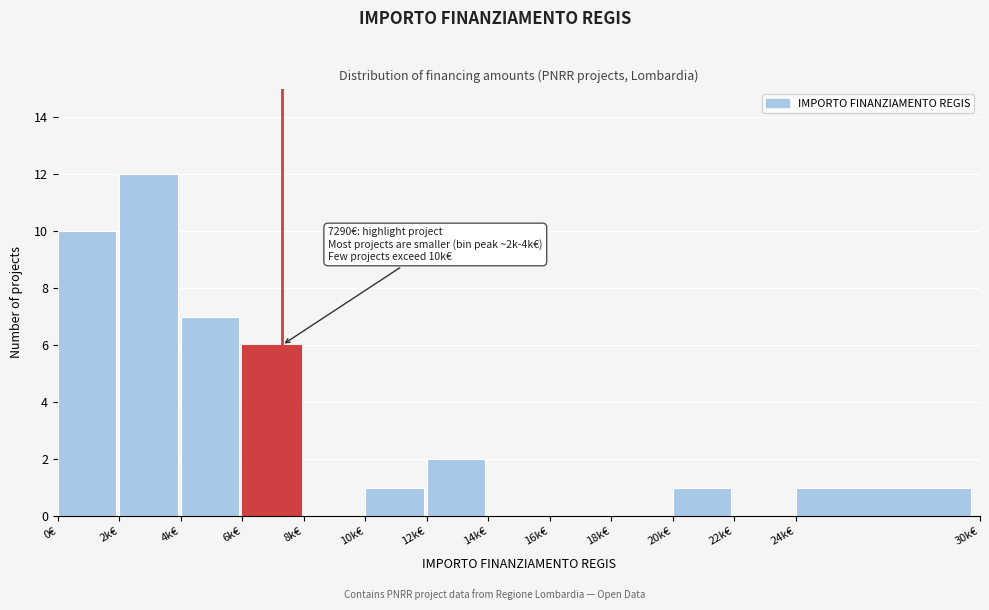

Reading left to right, extract all data points from this chart.

0€=10	2k€=12	4k€=7	6k€=6	8k€=0	10k€=1	12k€=2	14k€=0	16k€=0	18k€=0	20k€=1	22k€=0	24k€=1